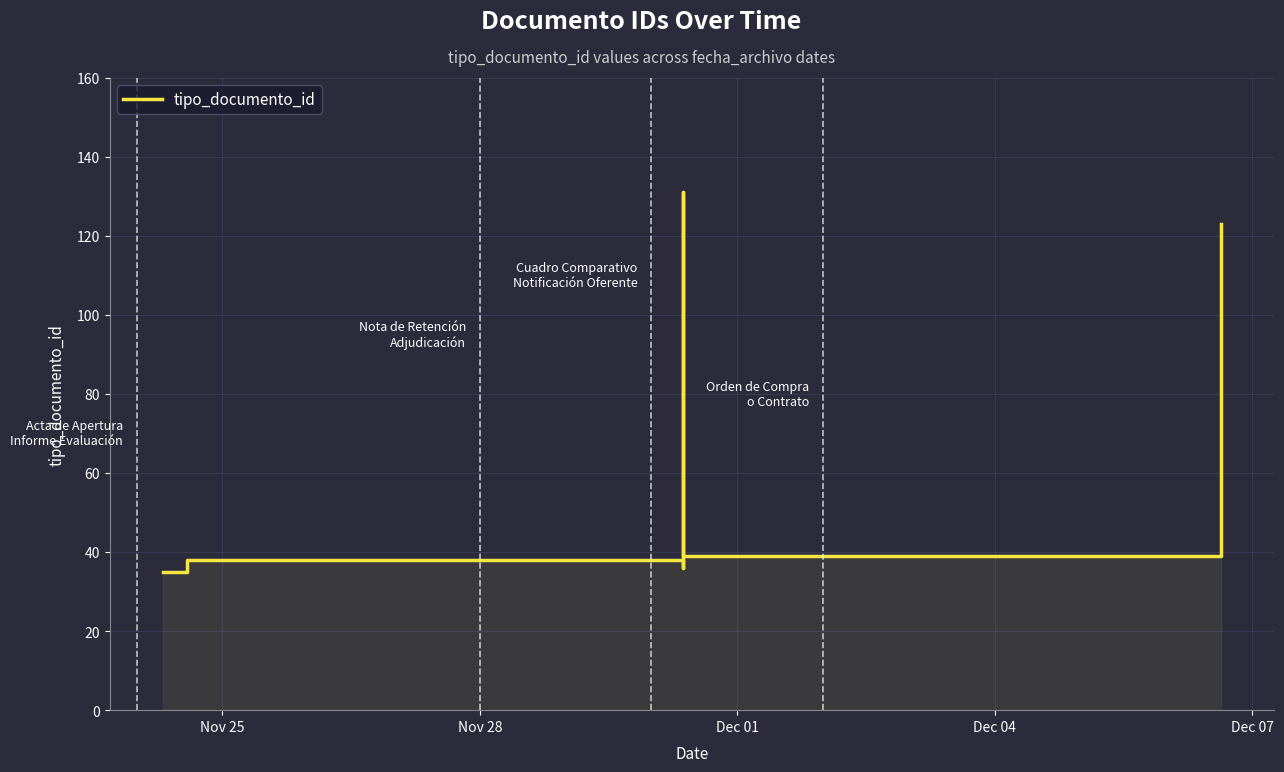

Reading left to right, extract all data points from this chart.

35	35	38	38	36	36	131	39	39	123